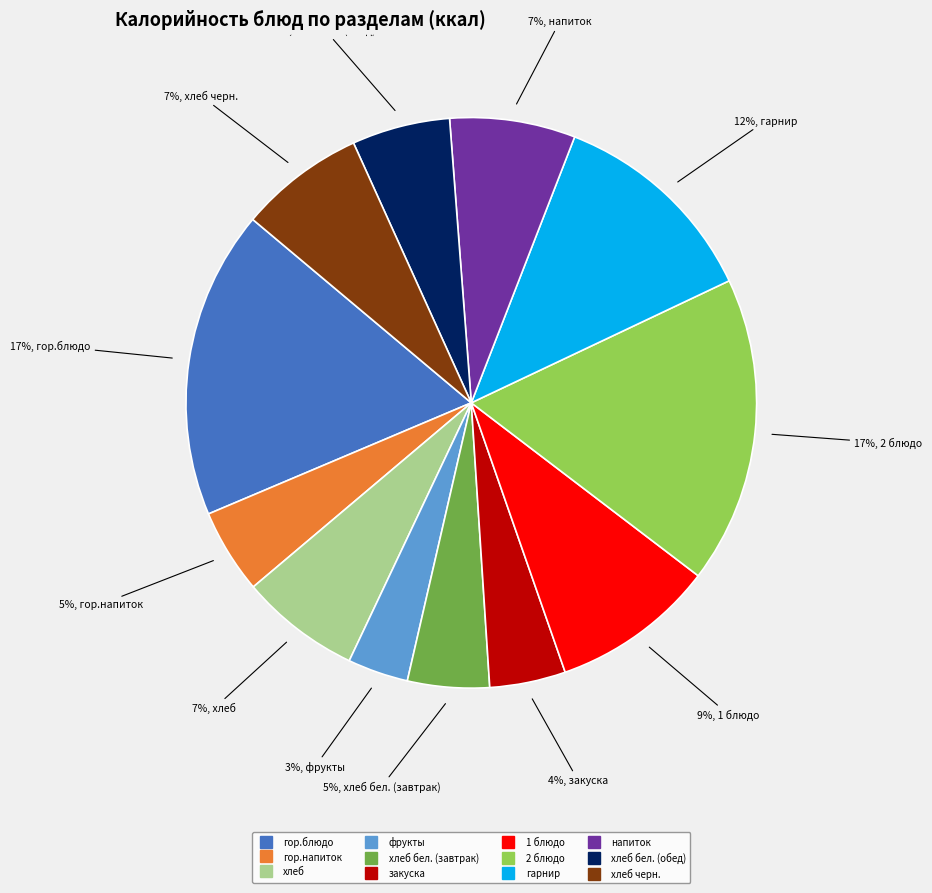

Does any single category account for the majority?

No